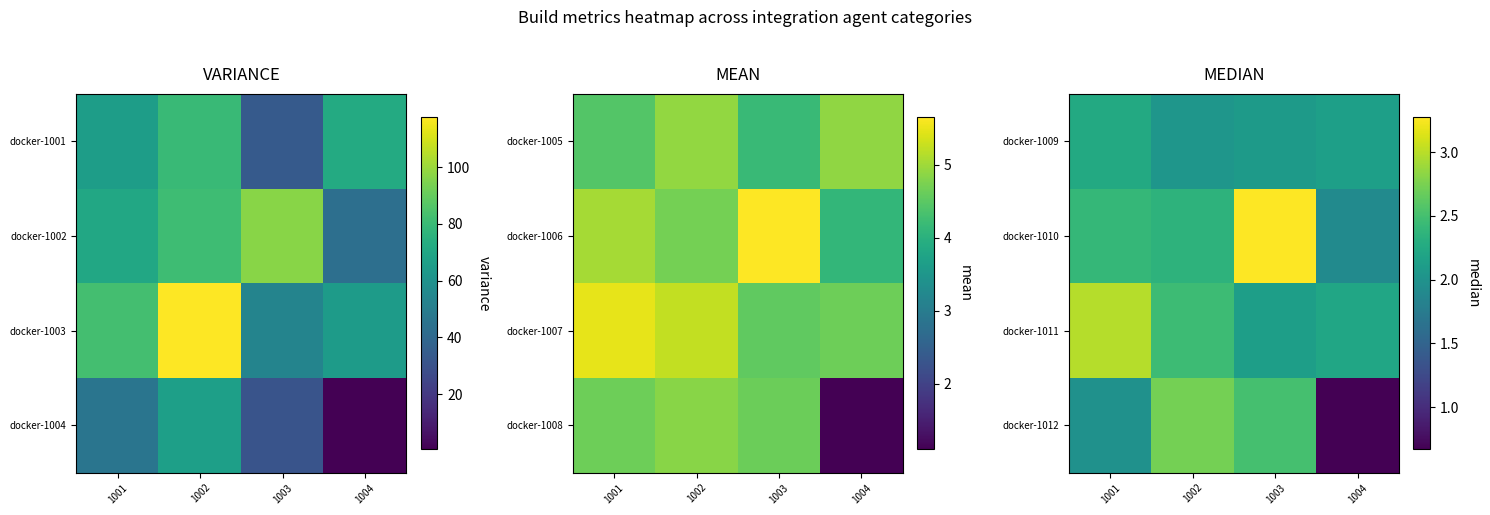

List the labels in order of docker-1012 value, largest first.

1002, 1003, 1001, 1004